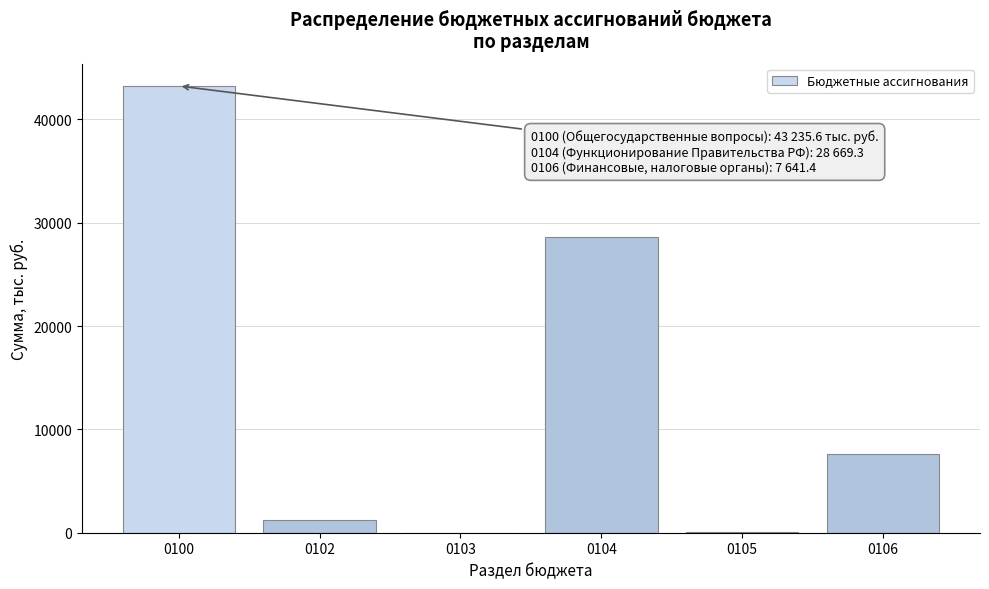

What is the sum of all values?

80871.1